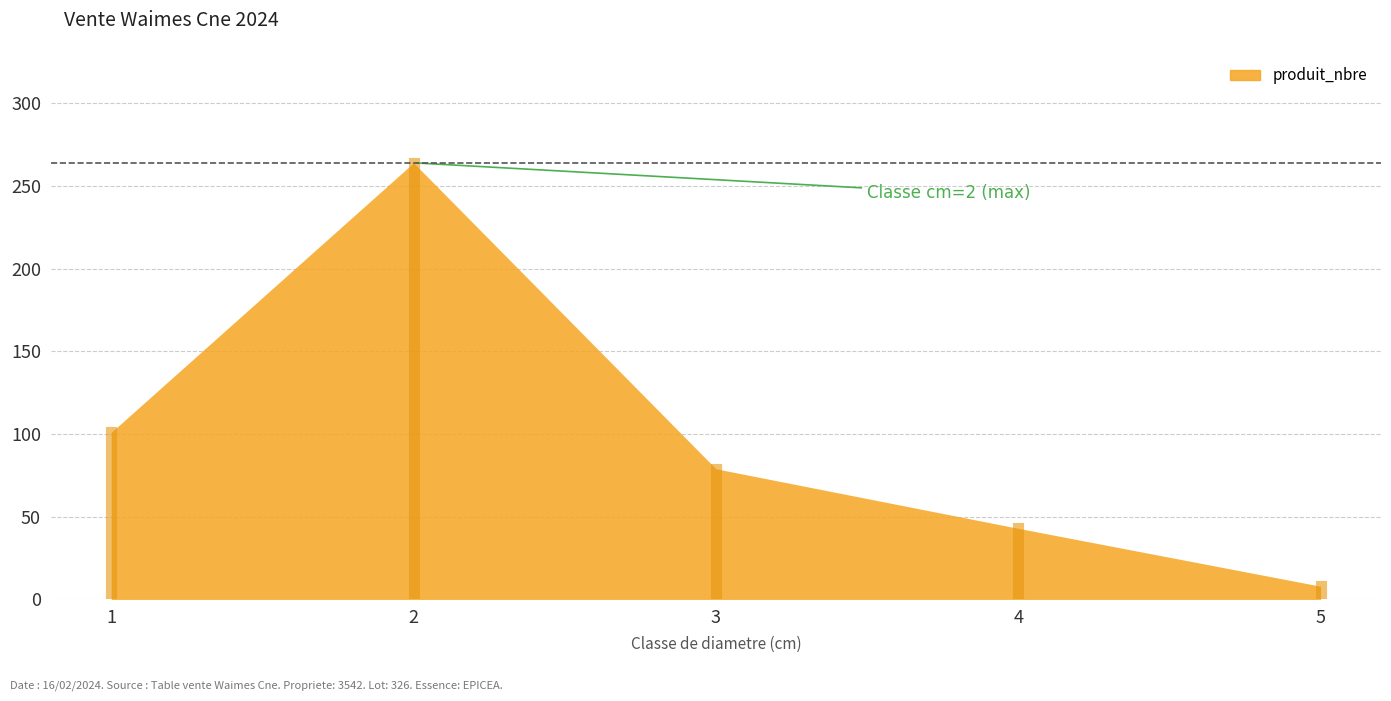

At which category does the data reach its first local peak?

2